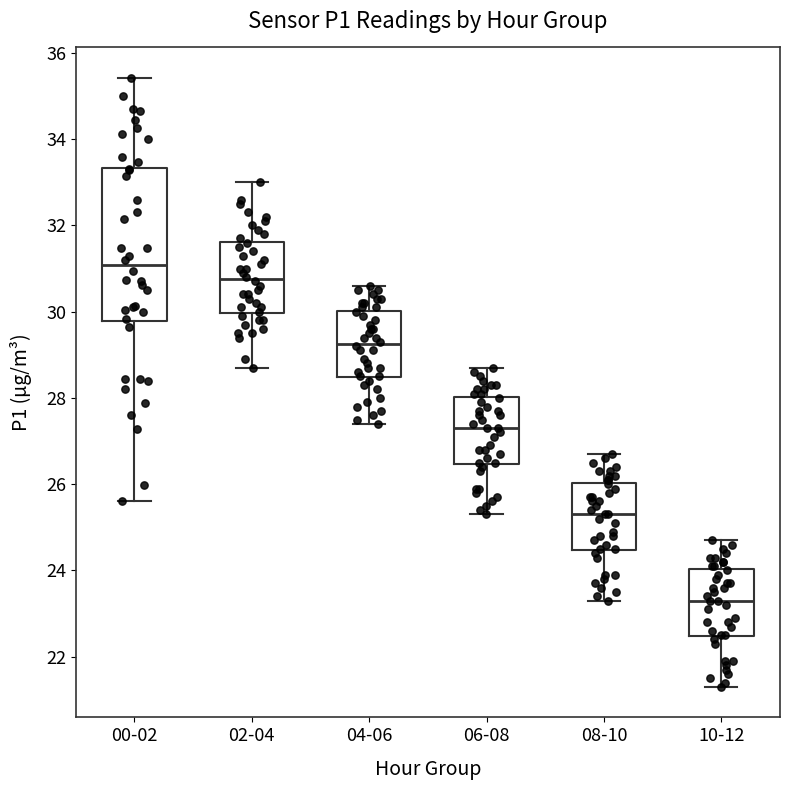

Which box has the lowest median line?

10-12